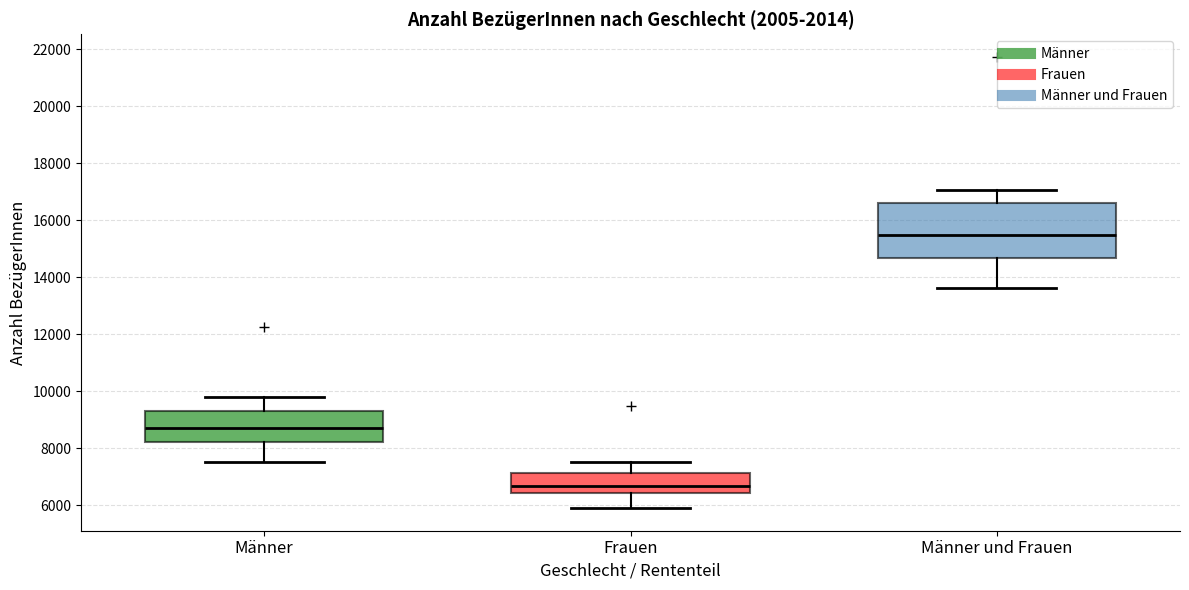

Which box's median line is the highest?

Männer und Frauen